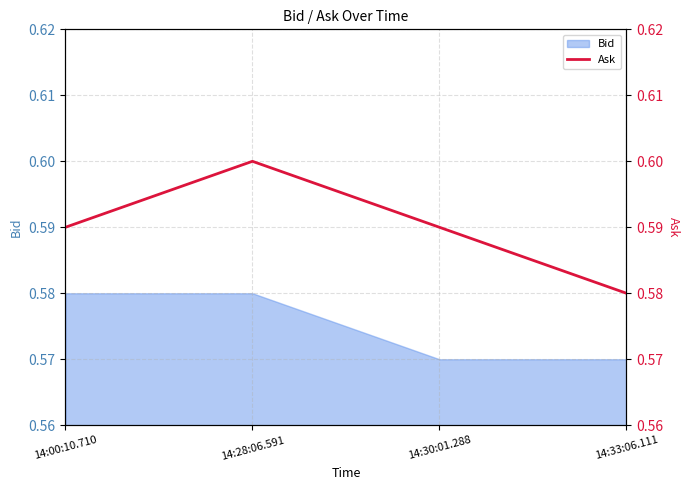

True or false: Bid has more than 2 interior local peaks.

False